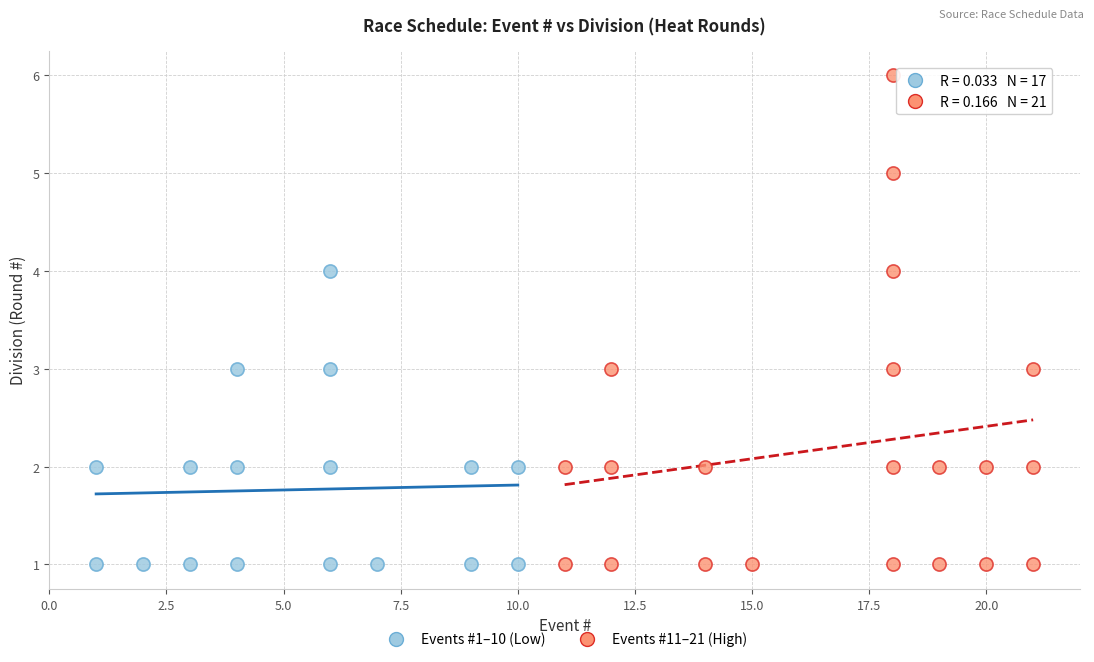

Which series has the widest spread of Y values?

Events #11–21 (High)